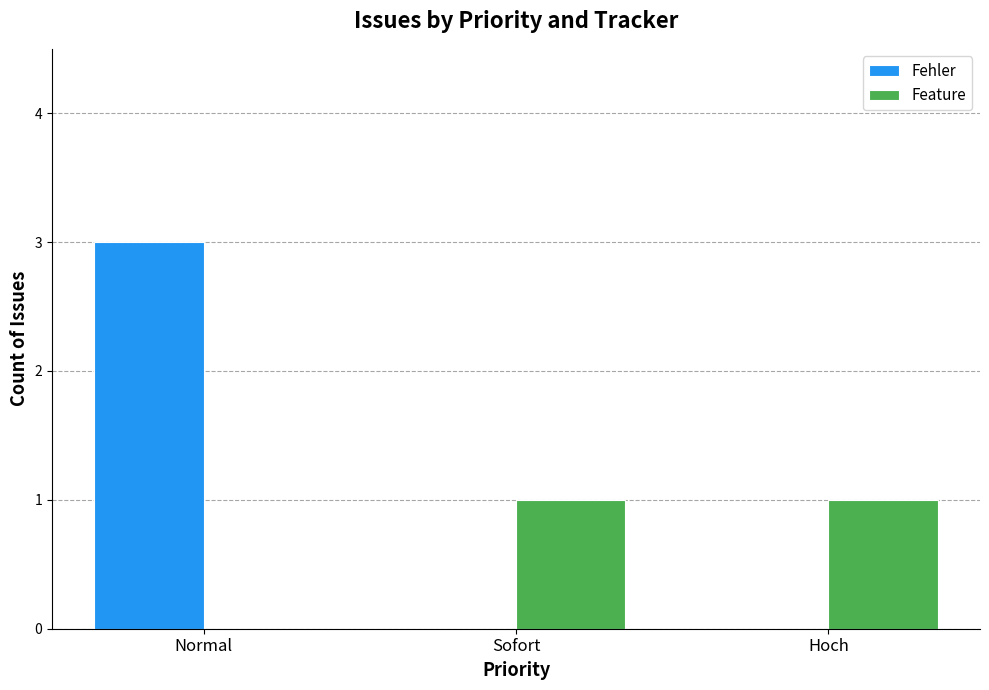

What is the sum of all Fehler values?

3